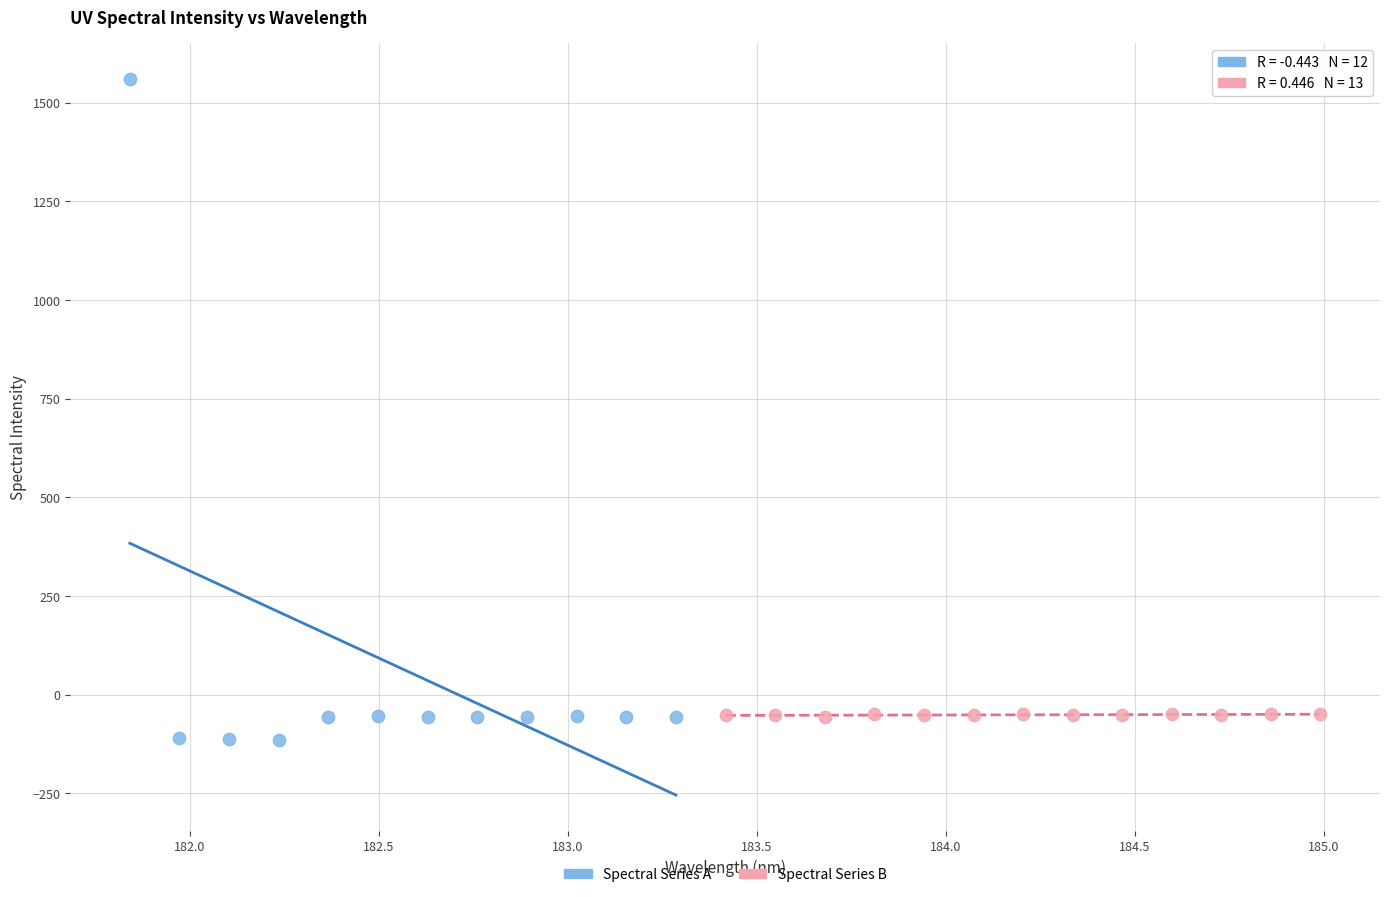

Which series contains the lowest Y value?

Spectral Series A